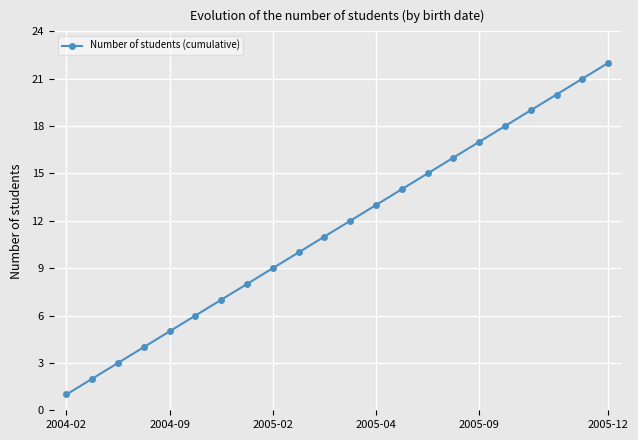

What is the difference between the second highest and second lowest values?

19